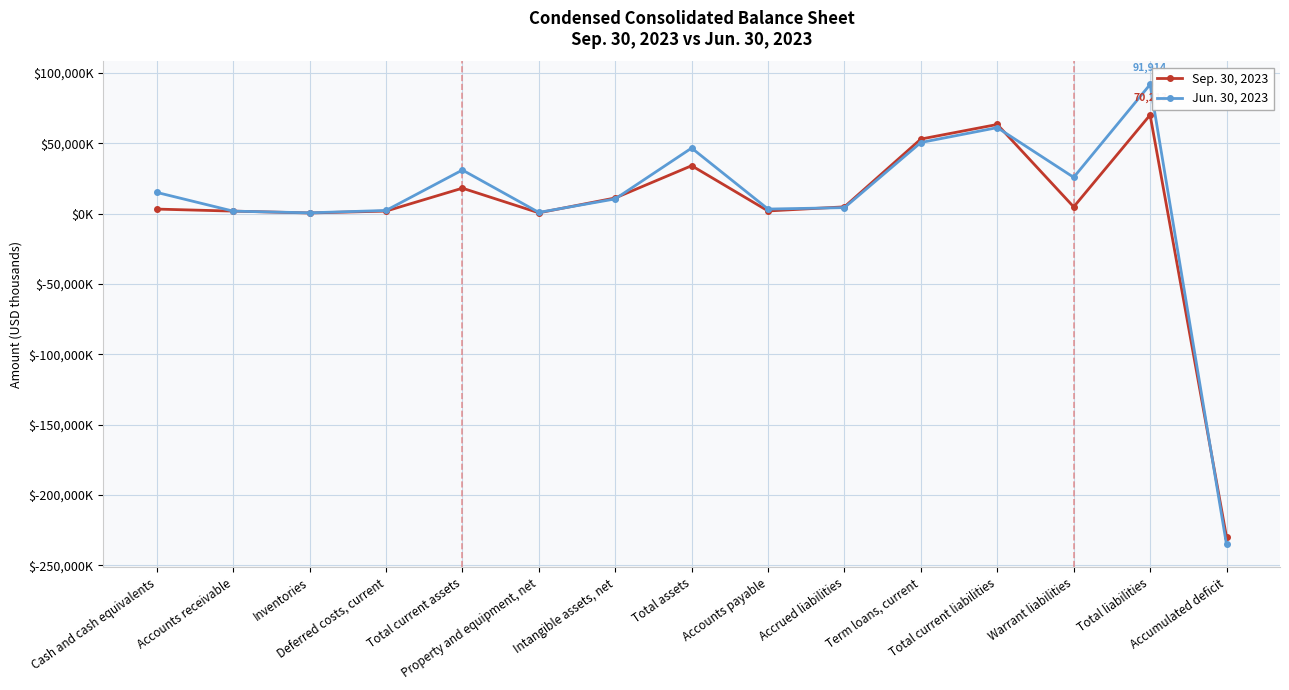

In Jun. 30, 2023, how many points are lower than both neighbors (excluding endpoints)?

4